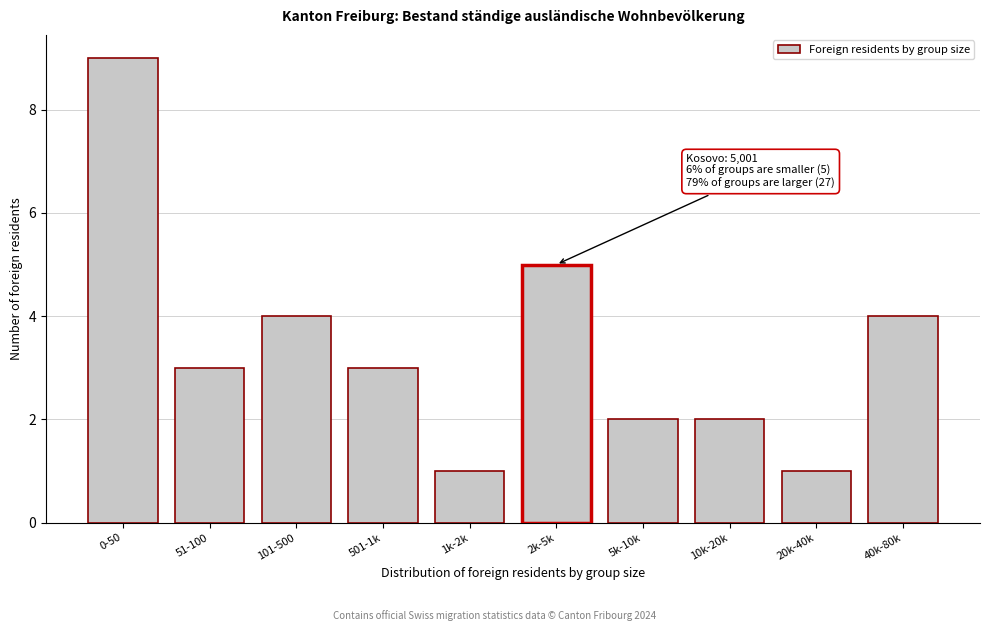

Reading left to right, list all the values displayed in this chart.

0-50=9	51-100=3	101-500=4	501-1k=3	1k-2k=1	2k-5k=5	5k-10k=2	10k-20k=2	20k-40k=1	40k-80k=4